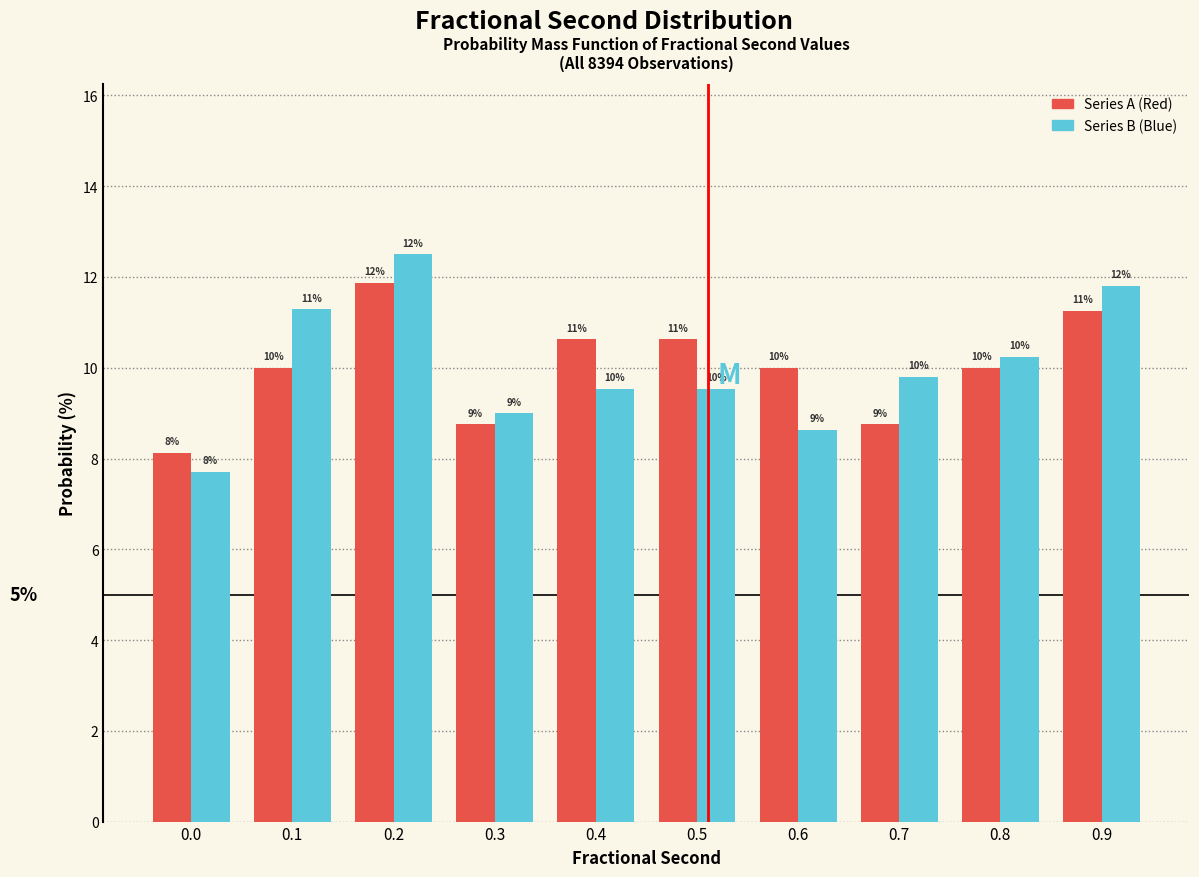

At 0.5, list the series in order from smallest to largest.

Series B (Blue), Series A (Red)